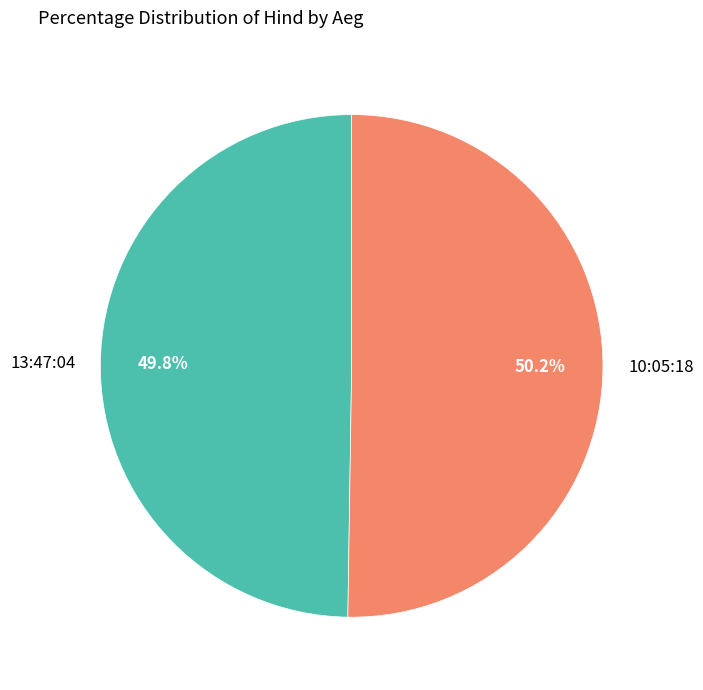

How many segments does this pie chart have?

2